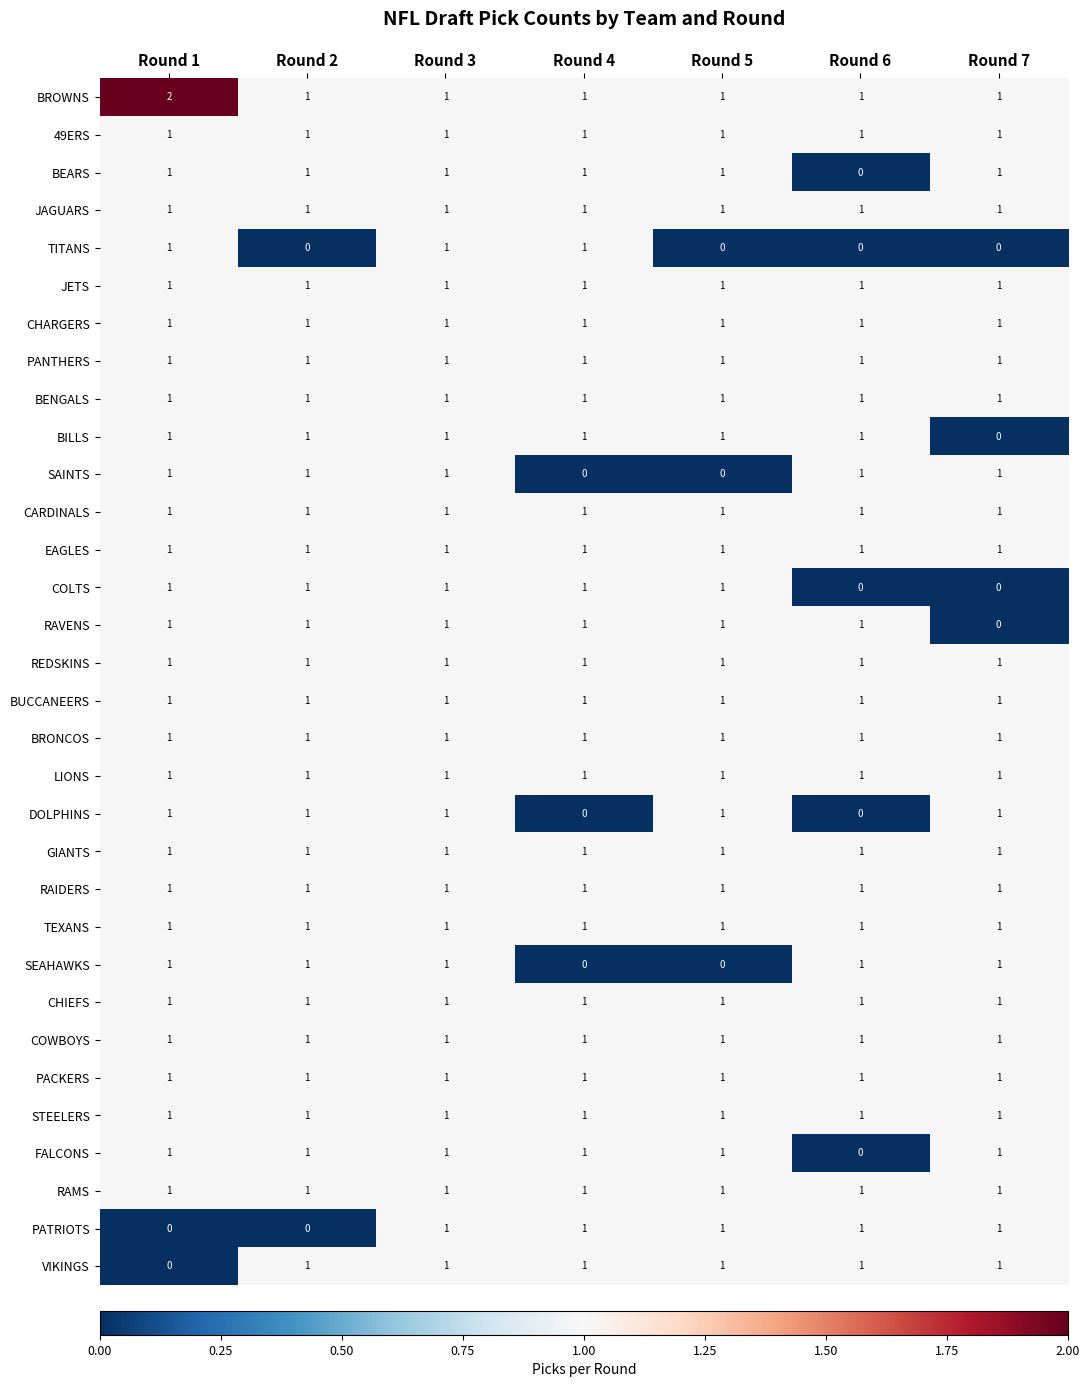

What is the total value across all series at Round 4?

29